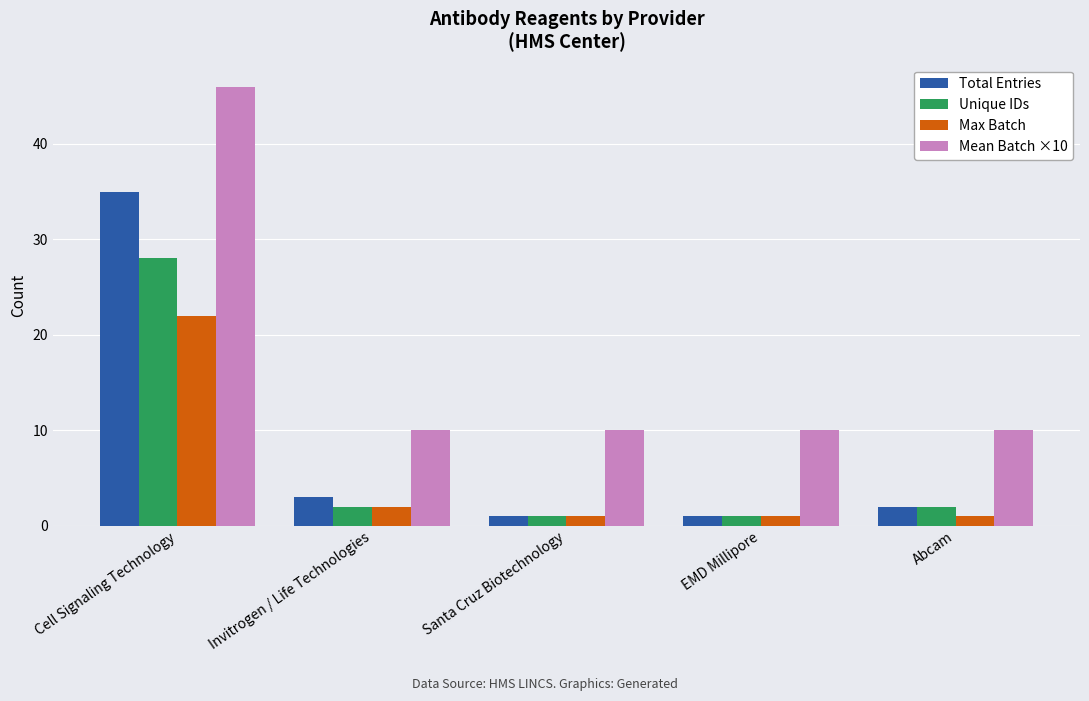

What is the greatest value displayed?

46